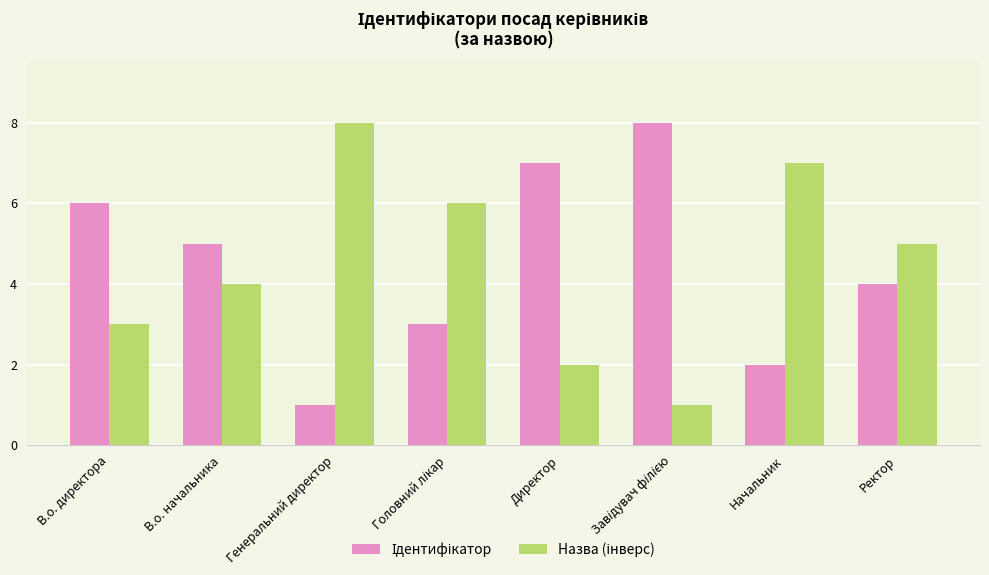

What is the maximum value shown in the chart?

8